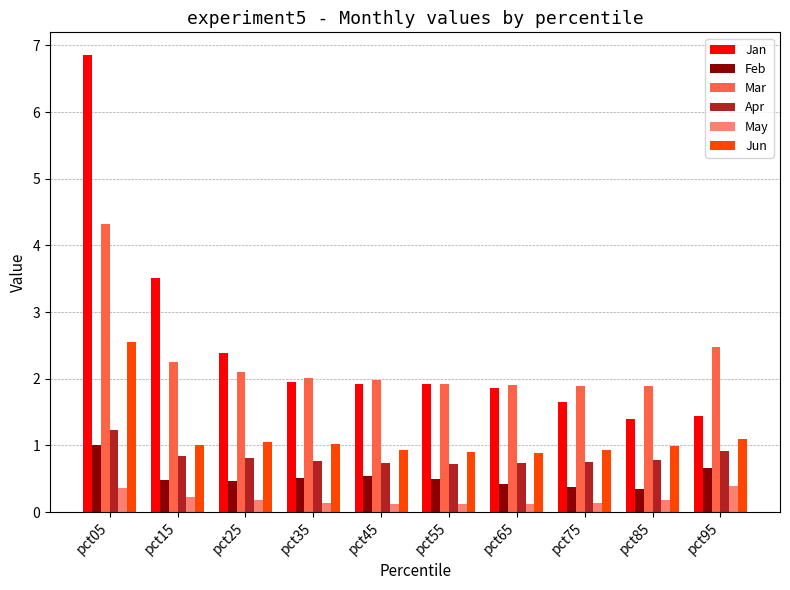

List the series in order of their peak value, lowest first.

May, Feb, Apr, Jun, Mar, Jan